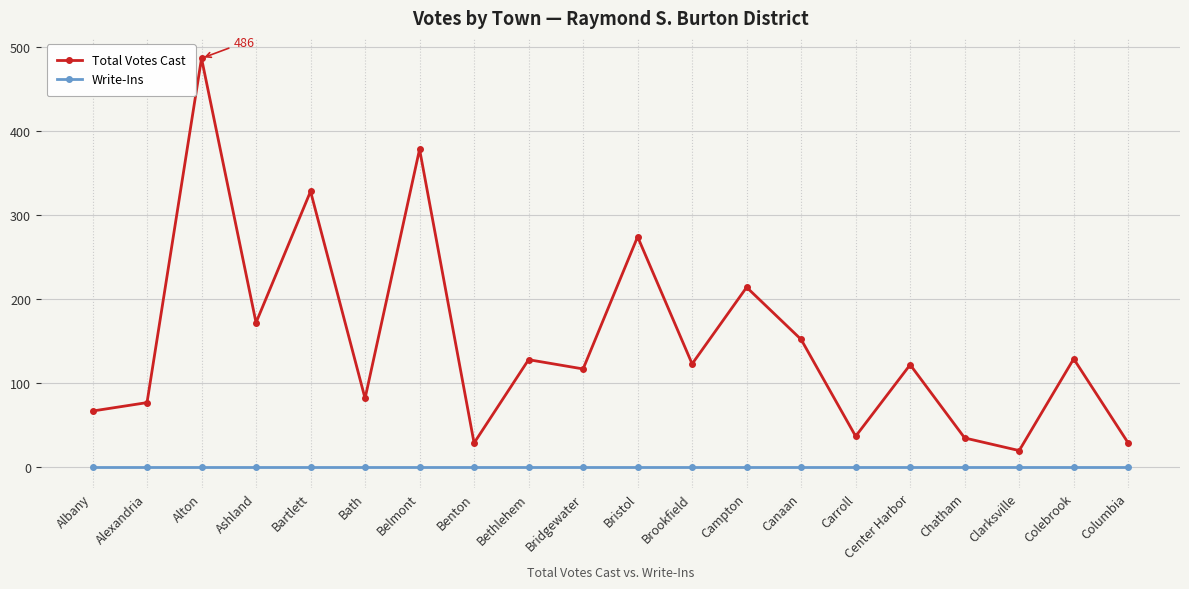

At which category is the sum across all series the highest?

Alton